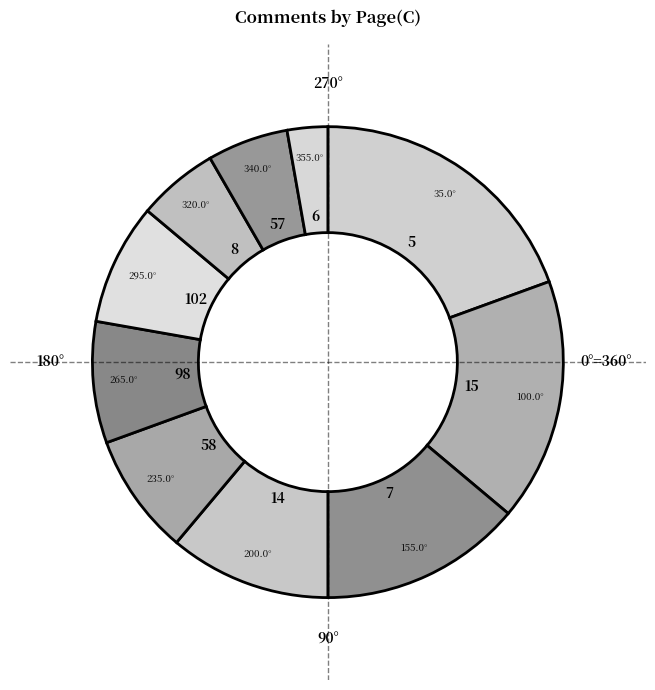

Approximately how many times larger is the value at 102 compared to 57?

1.5